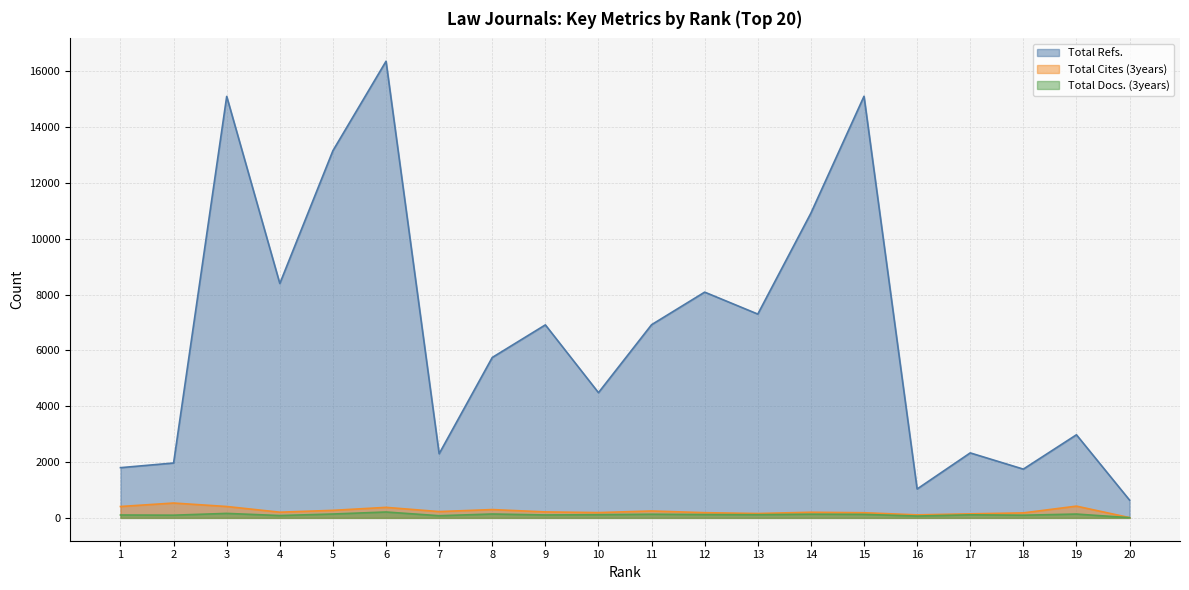

What is the difference between the second highest and minimum values in the Total Cites (3years) series?

411